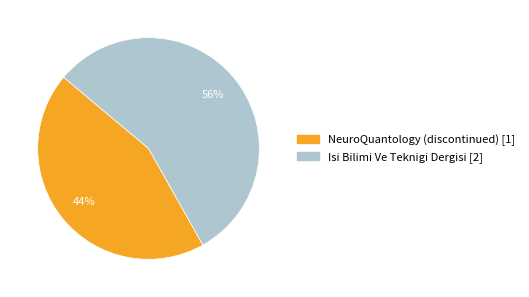

Rank the categories by value from highest to lowest.

Isi Bilimi Ve Teknigi Dergisi [2], NeuroQuantology (discontinued) [1]